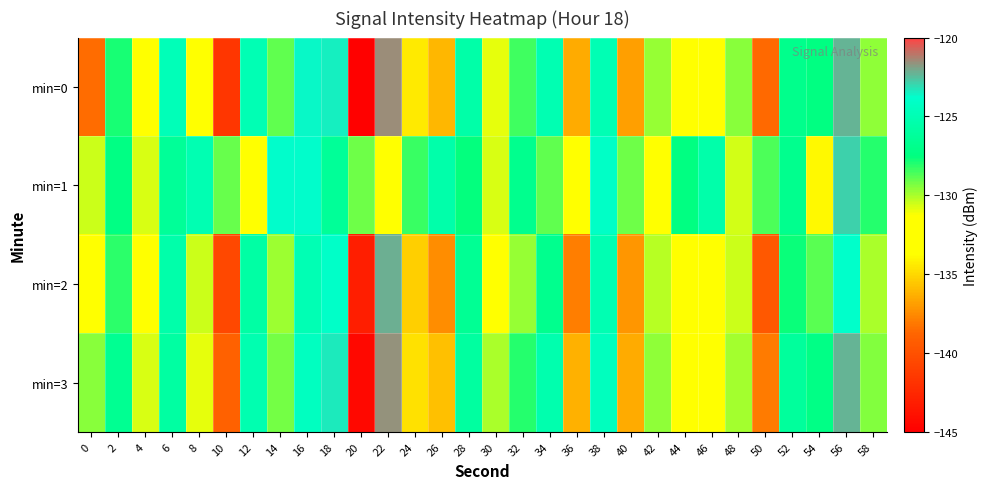

Count the number of data series in this chart.

4